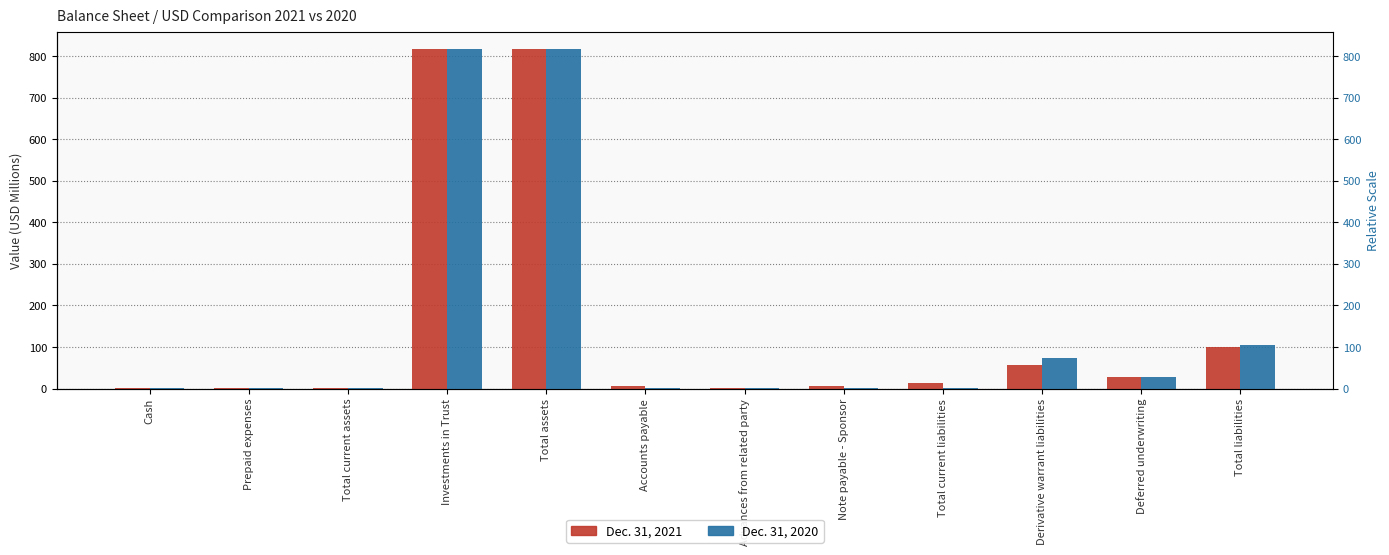

Which series changed the most between Advances from related party and Derivative warrant liabilities?

Dec. 31, 2020